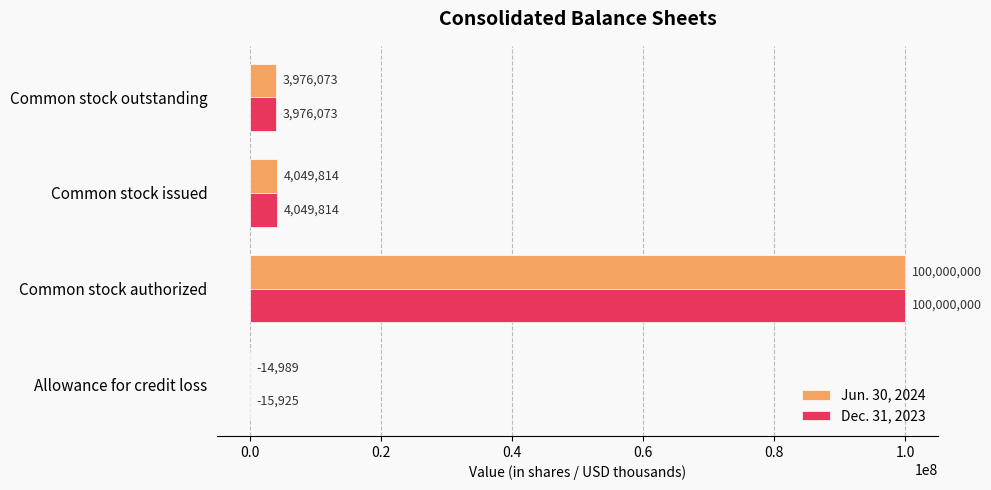

Read the Dec. 31, 2023 value at Allowance for credit loss, to the nearest 50.

-15900